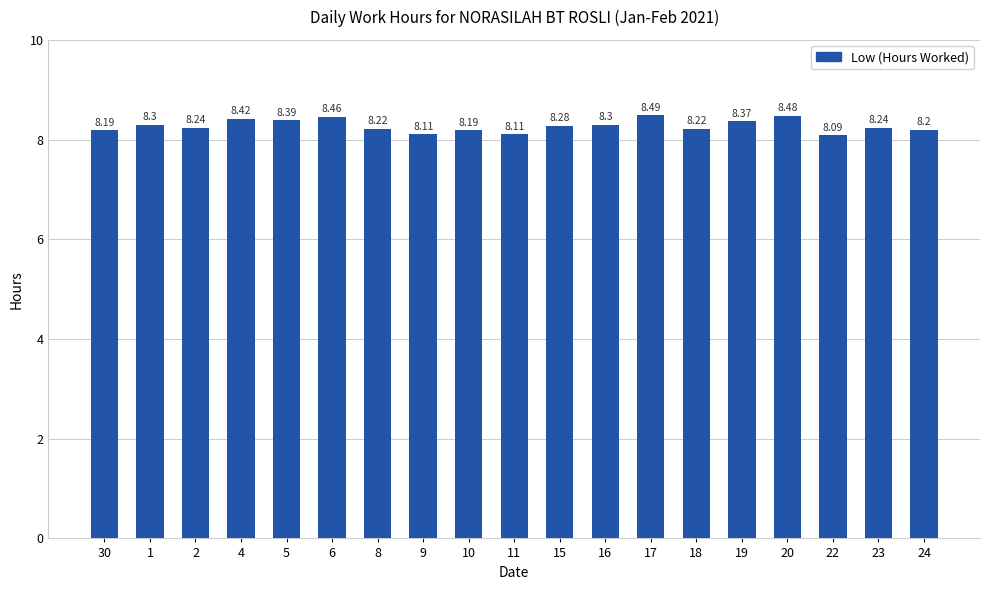

What is the sum of all values?

157.3